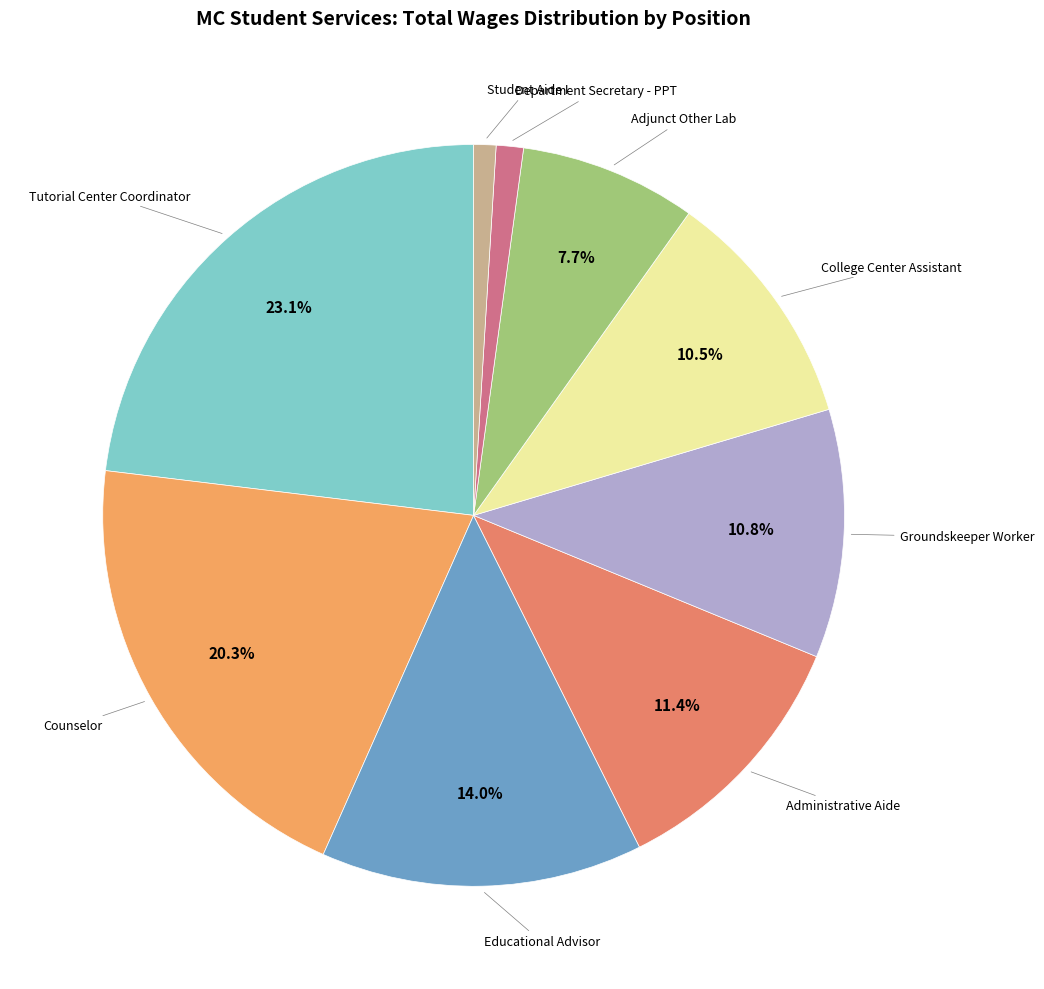

To the nearest percent, what is the difference between the largest and smallest slice percentages?

22%